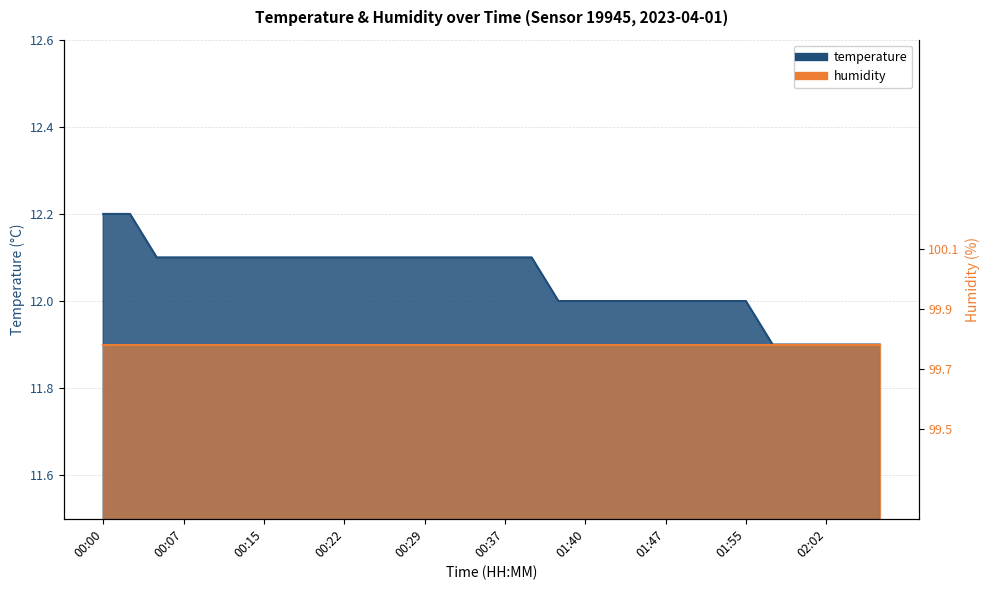

How many data points are above 12?

17